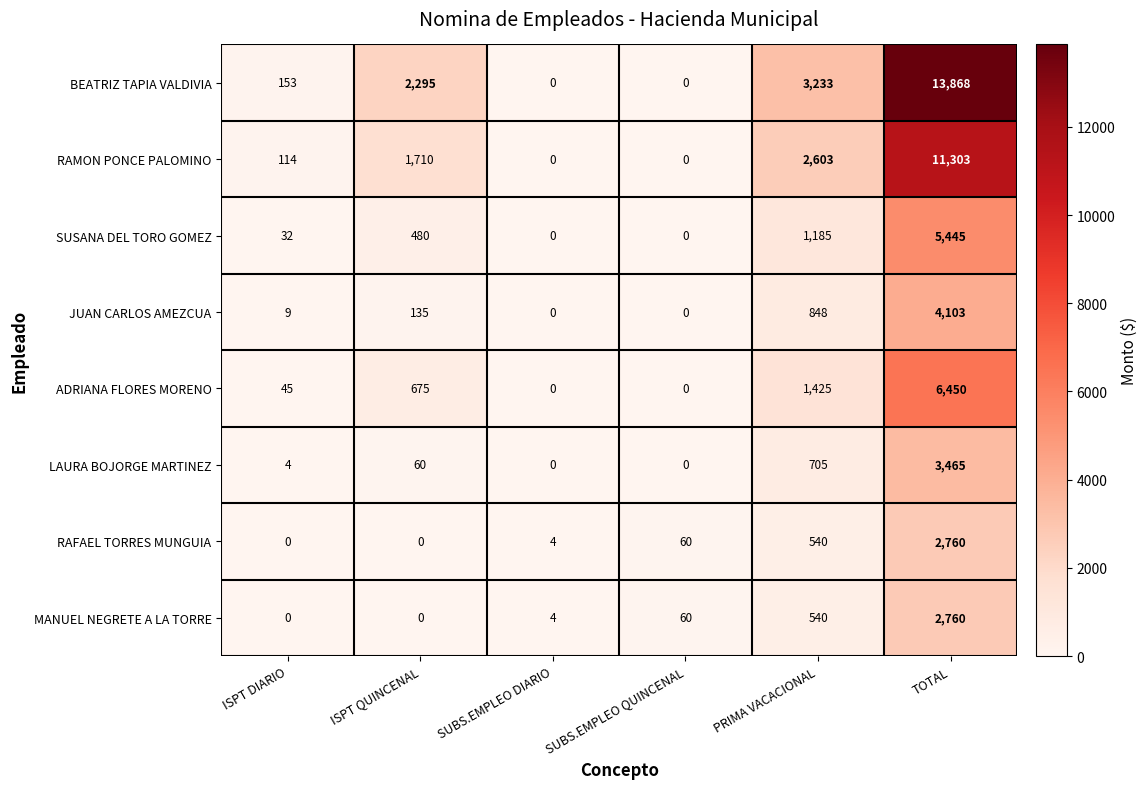

At how many categories does at least one series exceed 5040?

1